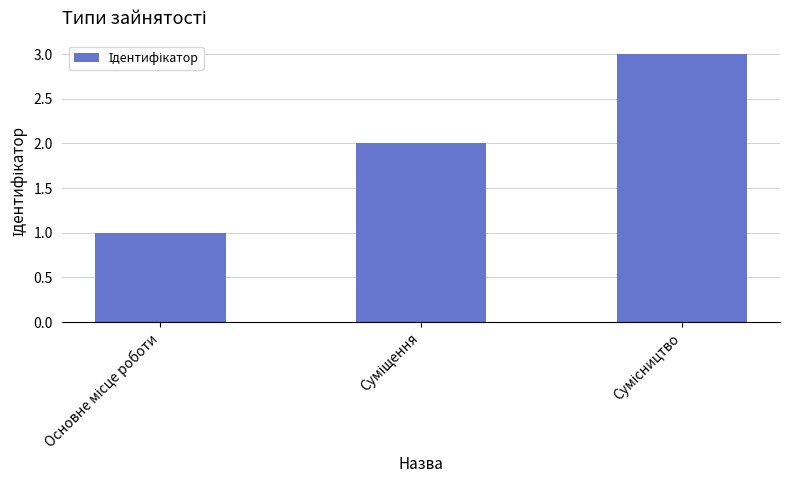

What is the maximum value shown in the chart?

3